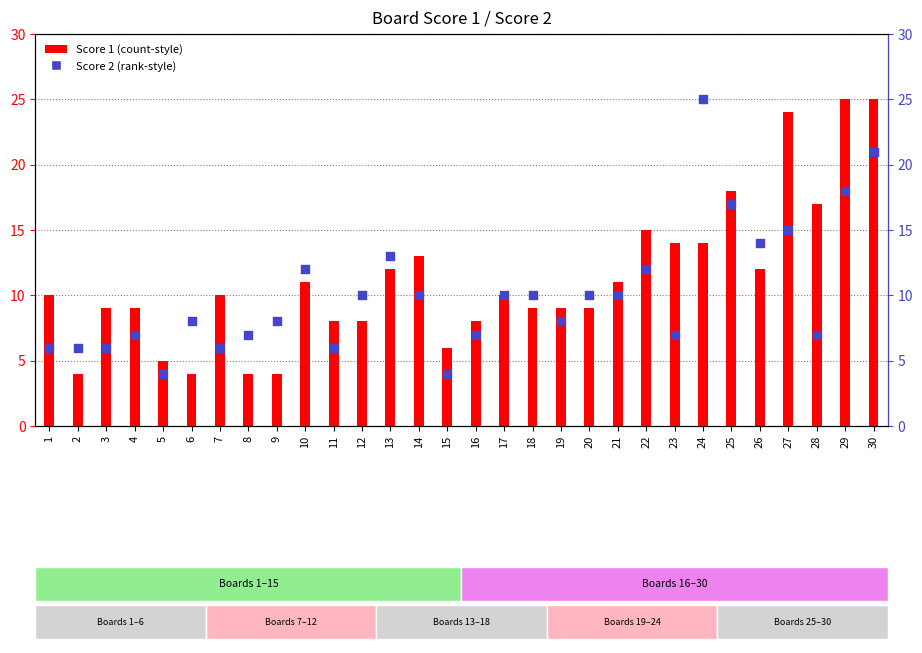

Which series contains the highest Y value?

Score 1